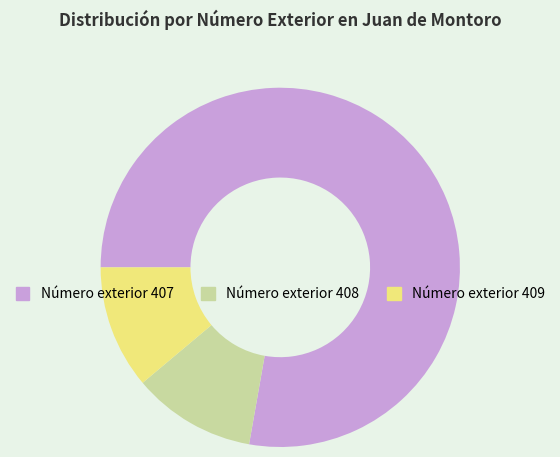

Do Número exterior 408 and Número exterior 407 together represent more than half of the pie?

Yes